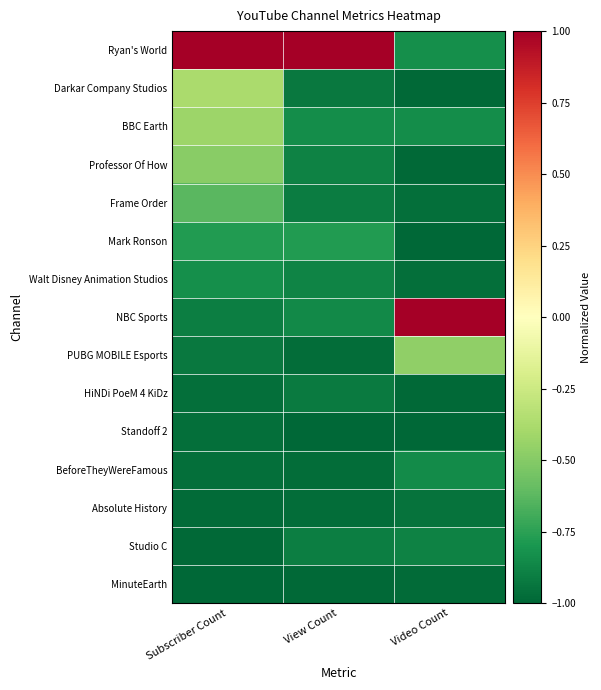

Which series changed the most between Subscriber Count and Video Count?

NBC Sports